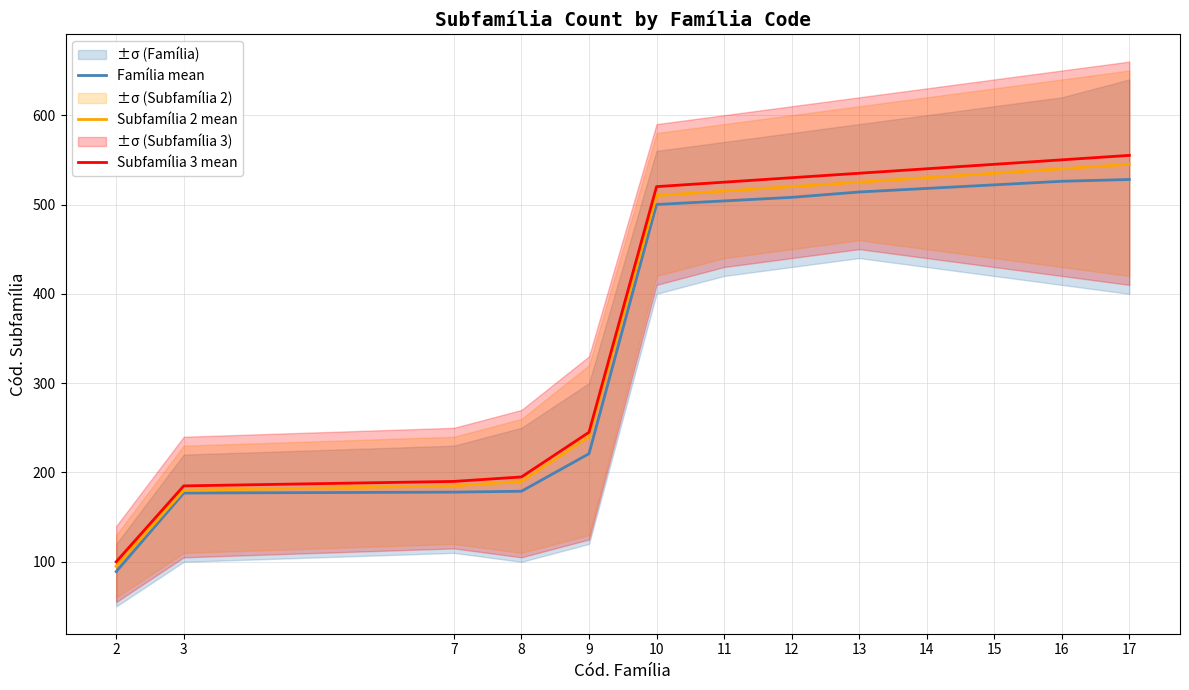

Where does the Família mean series first go above 504?

12